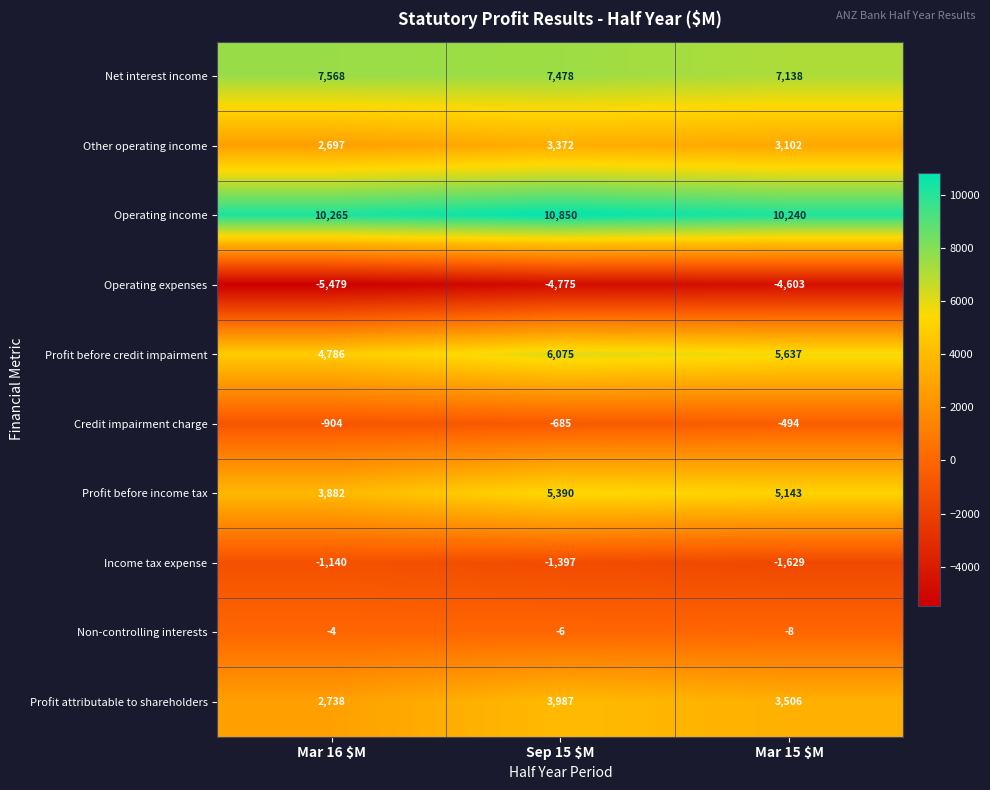

What is the average value of the Credit impairment charge series?

-694